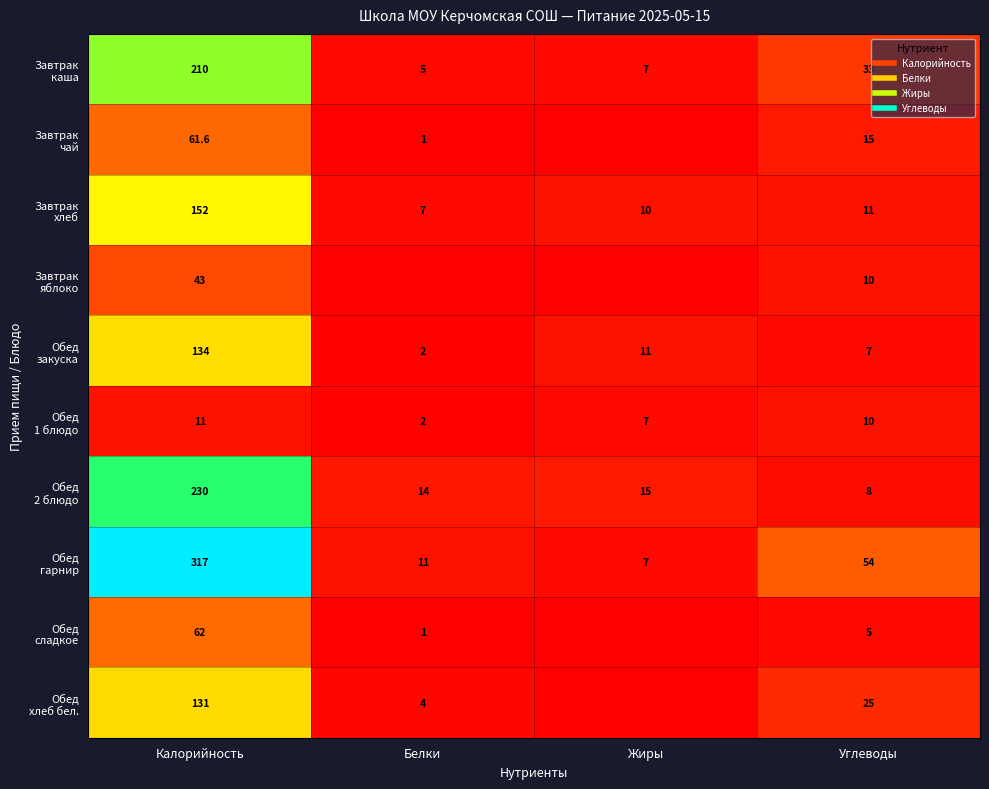

What is the sum of all Обед 2 блюдо values?

267.0